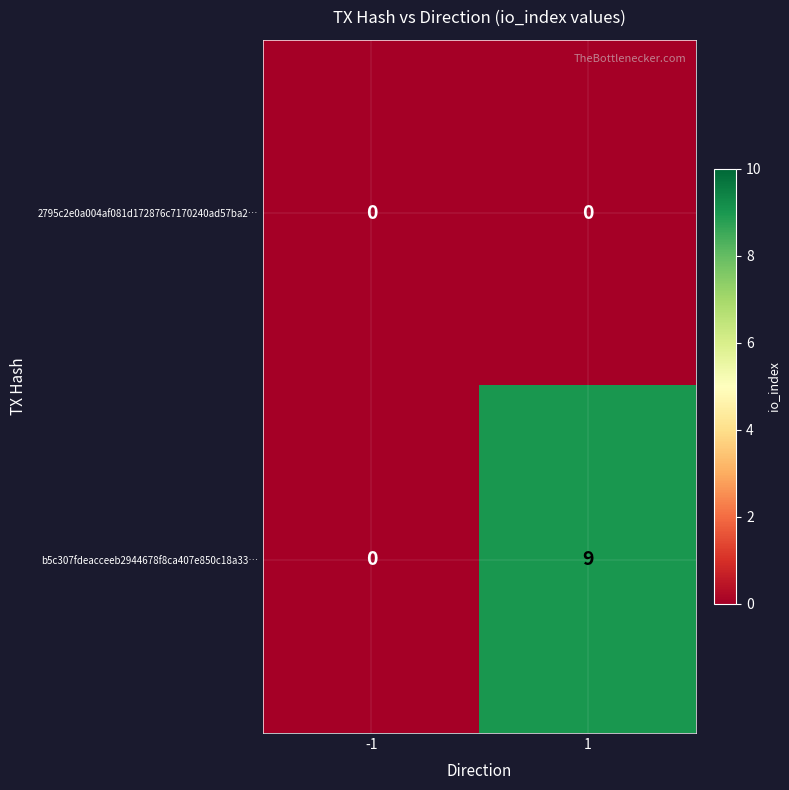

Between -1 and 1, which series saw the biggest shift?

b5c307fdeacceeb2944678f8ca407e850c18a33…